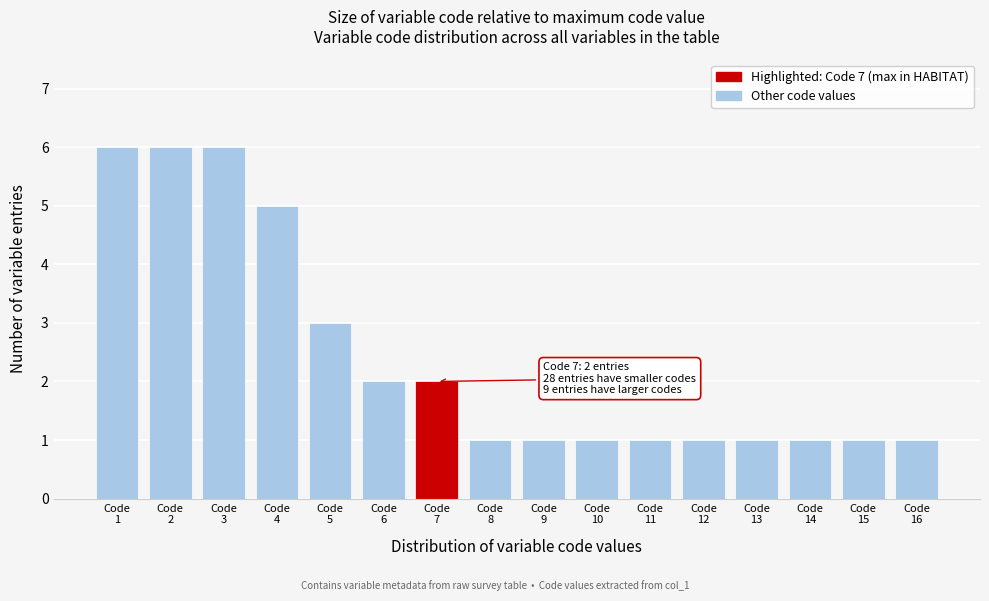

Reading right to left, list all the values displayed in this chart.

1	1	1	1	1	1	1	1	1	2	2	3	5	6	6	6